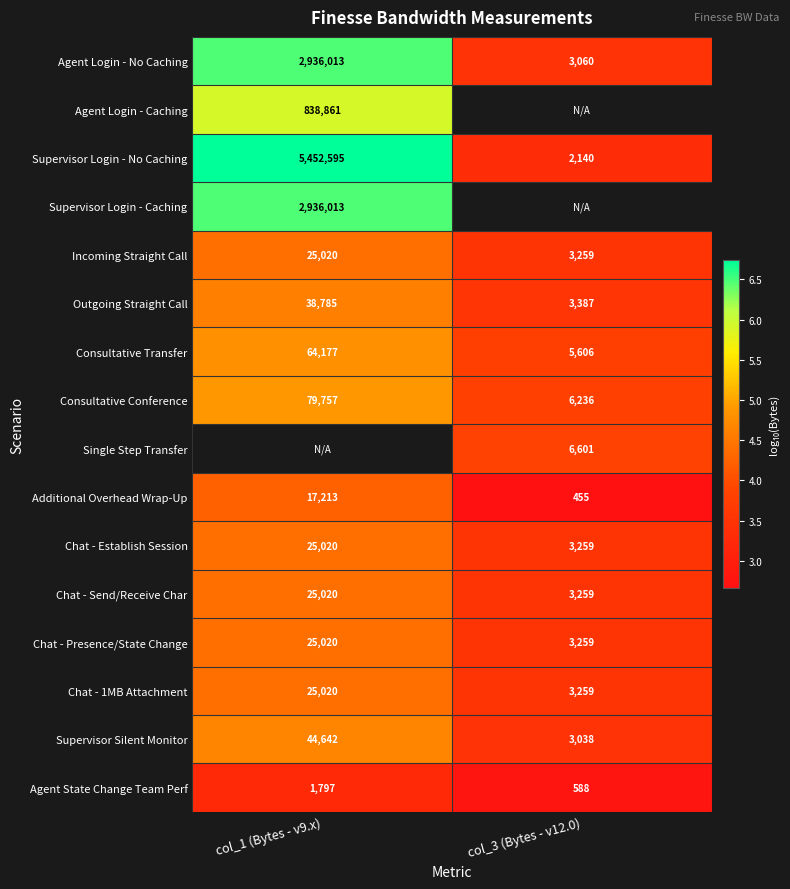

Is the value of Agent State Change Team Perf at col_3 (Bytes - v12.0) greater than the value of Single Step Transfer at col_3 (Bytes - v12.0)?

No